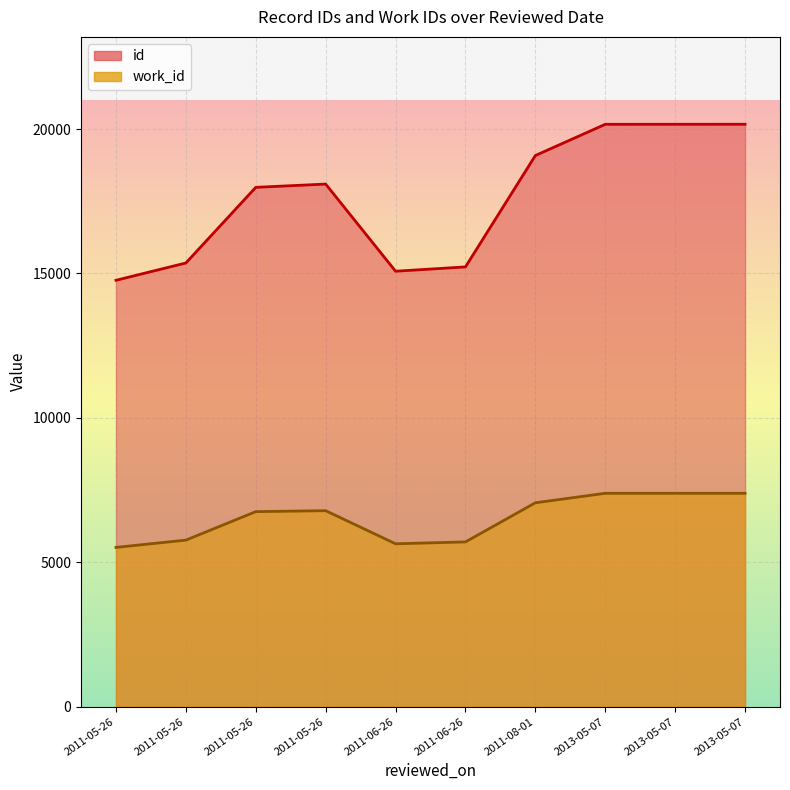

At how many categories does at least one series exceed 17661?

6